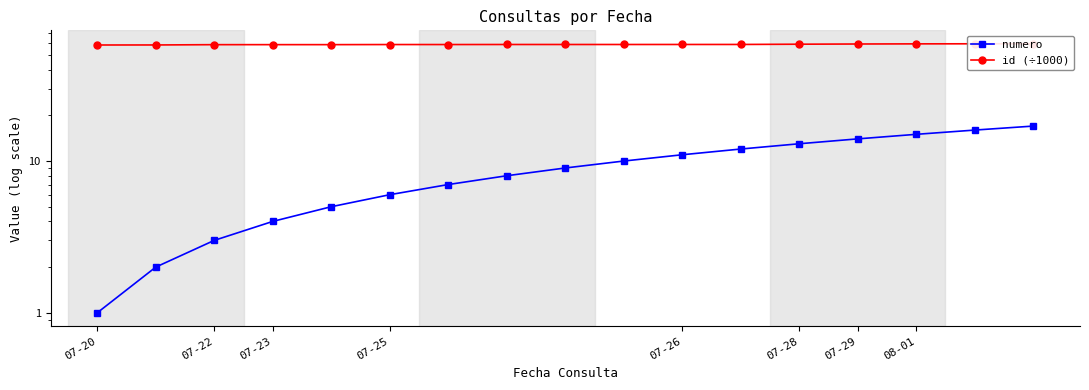

True or false: numero has more than 1 interior local peaks.

False